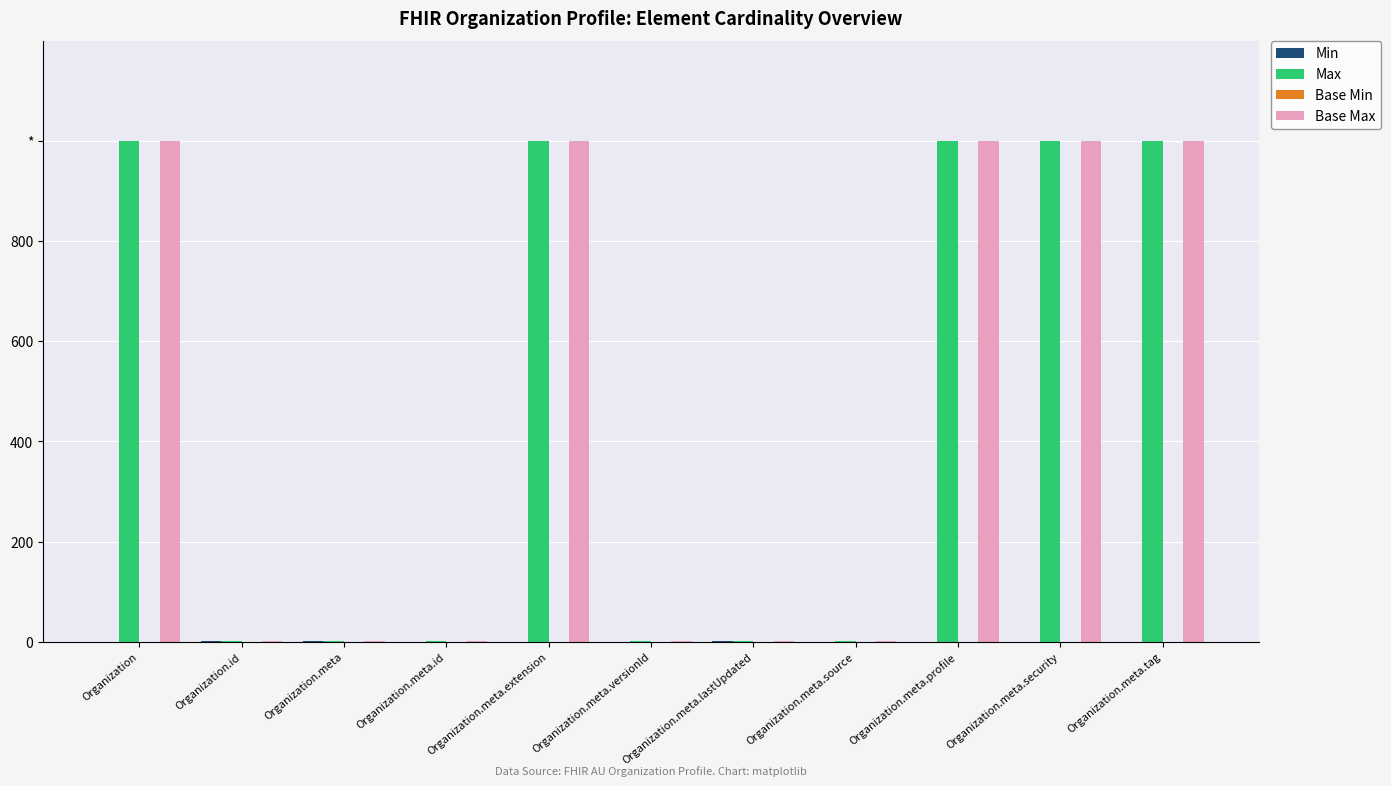

Reading left to right, what are all the values shown in this chart?

Min: Organization=0	Organization.id=1	Organization.meta=1	Organization.meta.id=0	Organization.meta.extension=0	Organization.meta.versionId=0	Organization.meta.lastUpdated=1	Organization.meta.source=0	Organization.meta.profile=0	Organization.meta.security=0	Organization.meta.tag=0
Max: Organization=999	Organization.id=1	Organization.meta=1	Organization.meta.id=1	Organization.meta.extension=999	Organization.meta.versionId=1	Organization.meta.lastUpdated=1	Organization.meta.source=1	Organization.meta.profile=999	Organization.meta.security=999	Organization.meta.tag=999
Base Min: Organization=0	Organization.id=0	Organization.meta=0	Organization.meta.id=0	Organization.meta.extension=0	Organization.meta.versionId=0	Organization.meta.lastUpdated=0	Organization.meta.source=0	Organization.meta.profile=0	Organization.meta.security=0	Organization.meta.tag=0
Base Max: Organization=999	Organization.id=1	Organization.meta=1	Organization.meta.id=1	Organization.meta.extension=999	Organization.meta.versionId=1	Organization.meta.lastUpdated=1	Organization.meta.source=1	Organization.meta.profile=999	Organization.meta.security=999	Organization.meta.tag=999